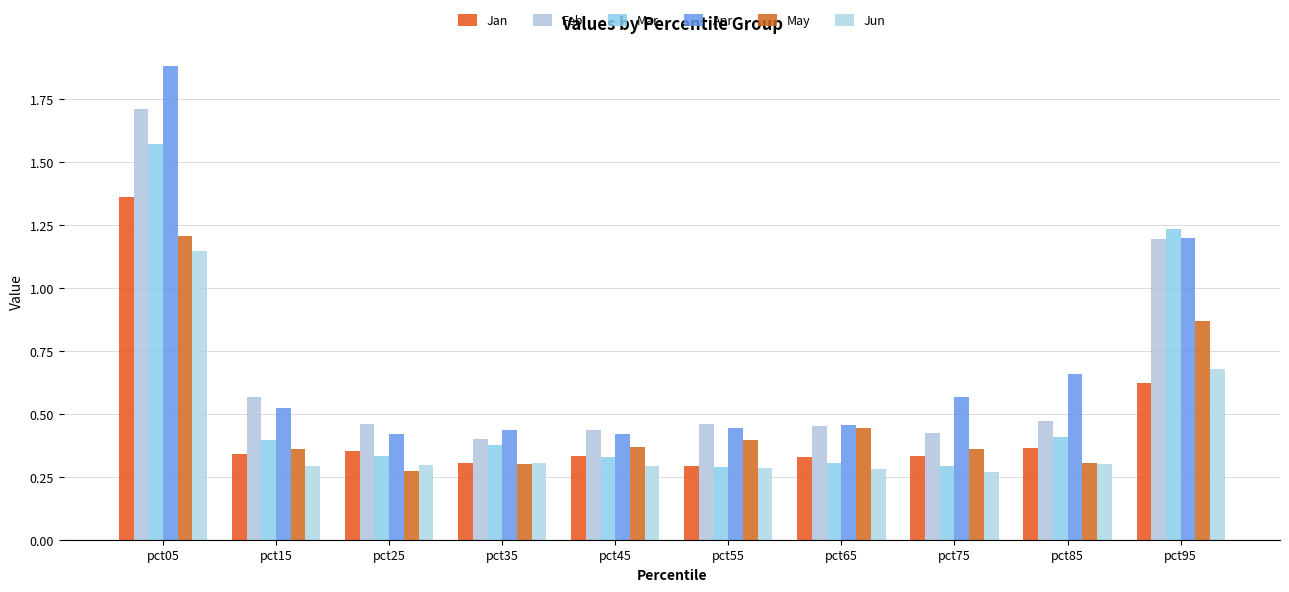

What are all the series names shown in the legend?

Jan, Feb, Mar, Apr, May, Jun